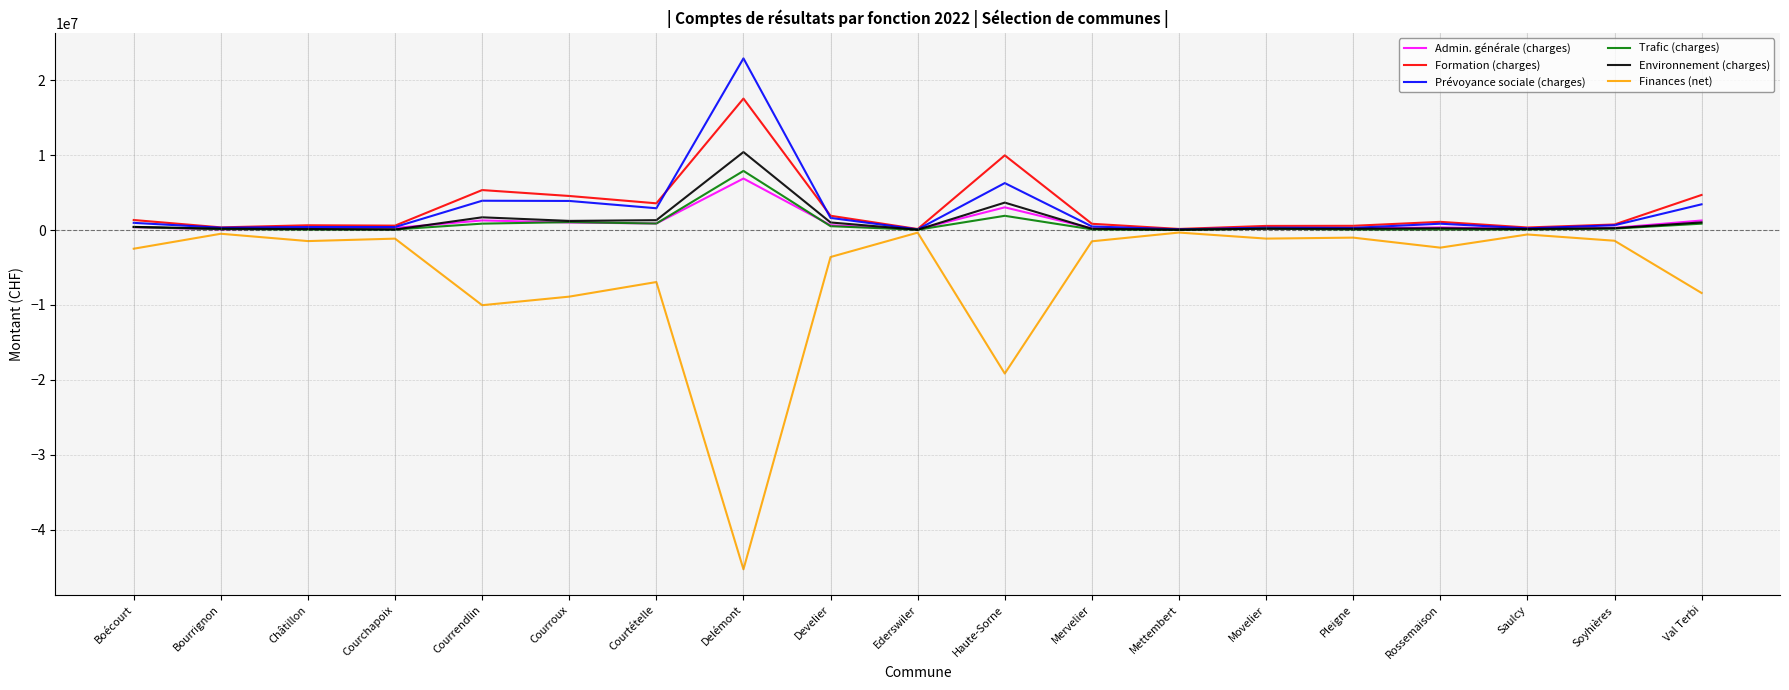

Which category has the lowest value across all series?

Delémont